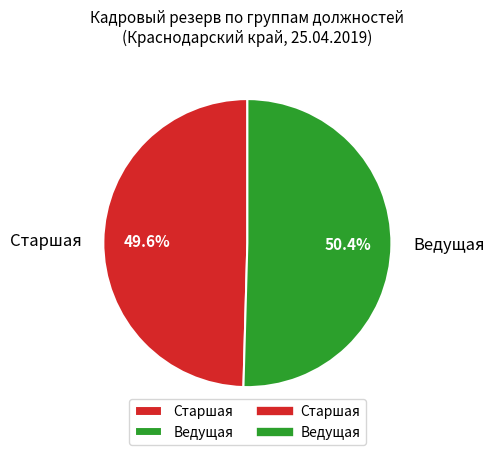

Which slice represents more than half of the pie?

Ведущая